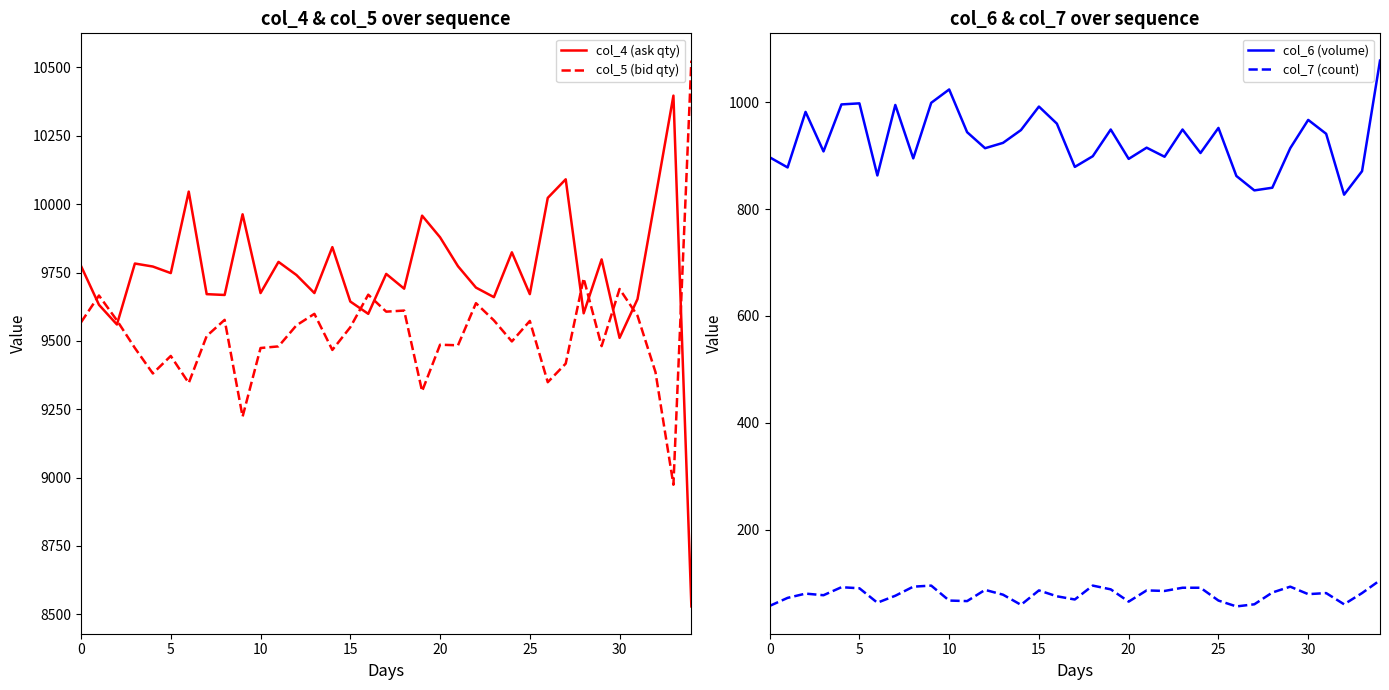

True or false: col_6 (volume) and col_4 (ask qty) intersect in this chart.

False